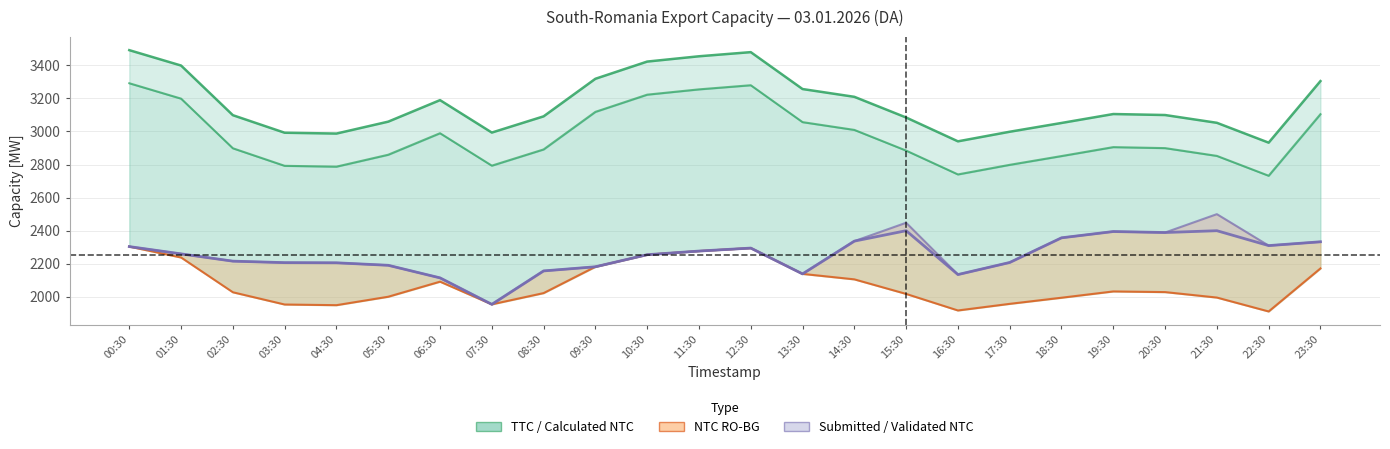

How many lines are shown in the chart?

1